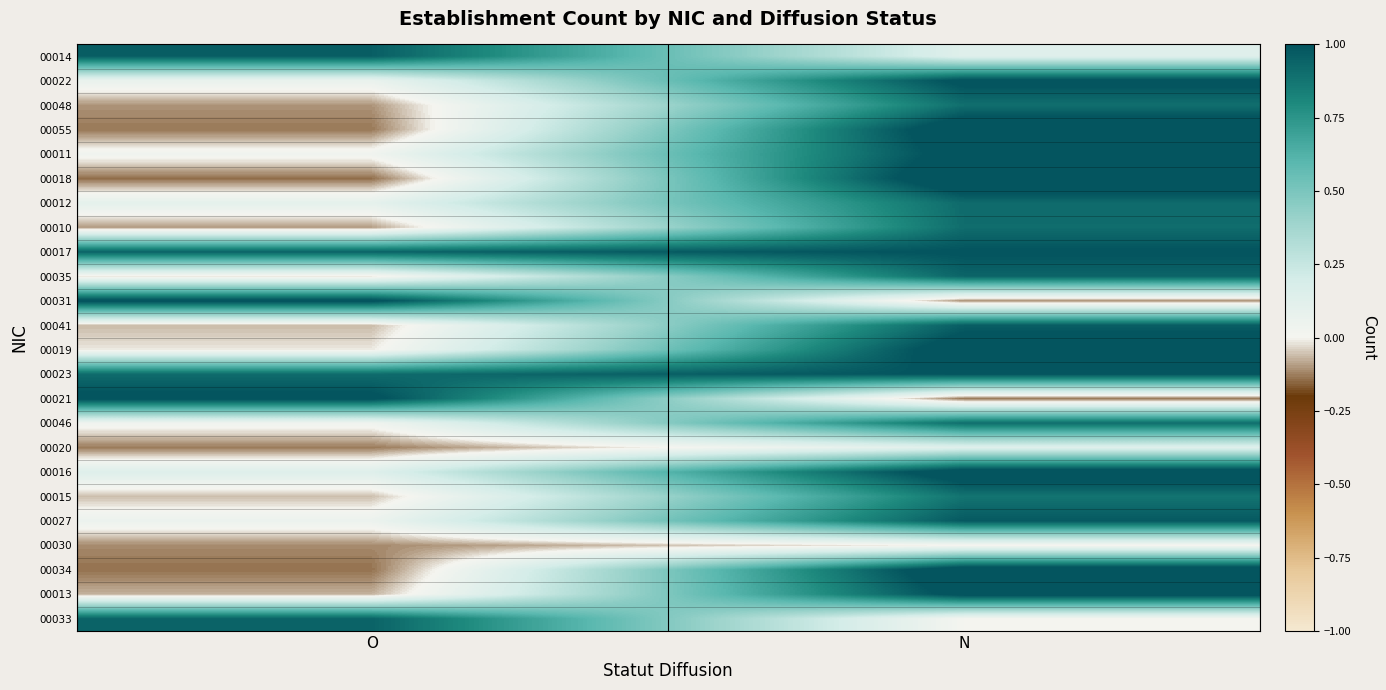

At N, list the series in order from smallest to largest.

00021, 00031, 00030, 00033, 00020, 00014, 00015, 00048, 00046, 00010, 00012, 00035, 00041, 00027, 00023, 00017, 00022, 00013, 00011, 00019, 00016, 00055, 00034, 00018